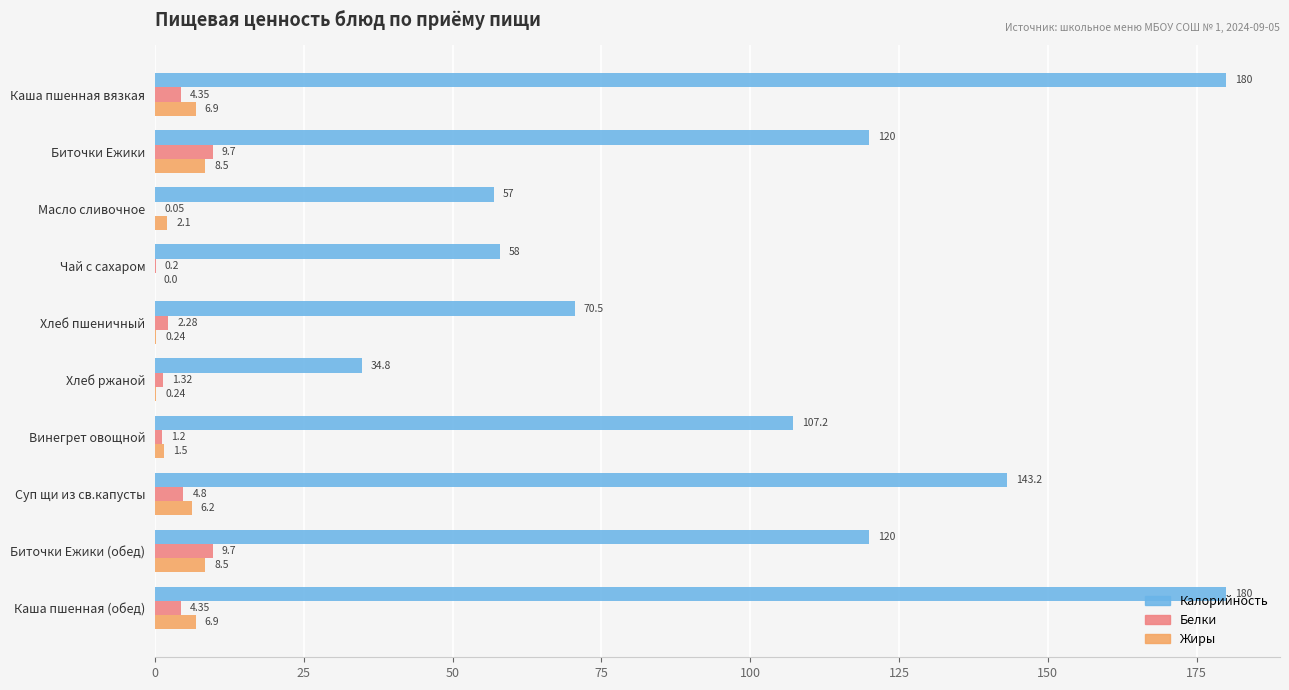

Between Винегрет овощной and Биточки Ежики (обед), which series saw the biggest shift?

Калорийность